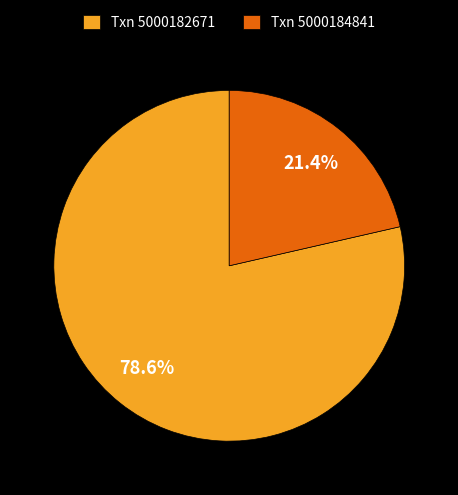

To the nearest percent, what is the average slice percentage?

50%